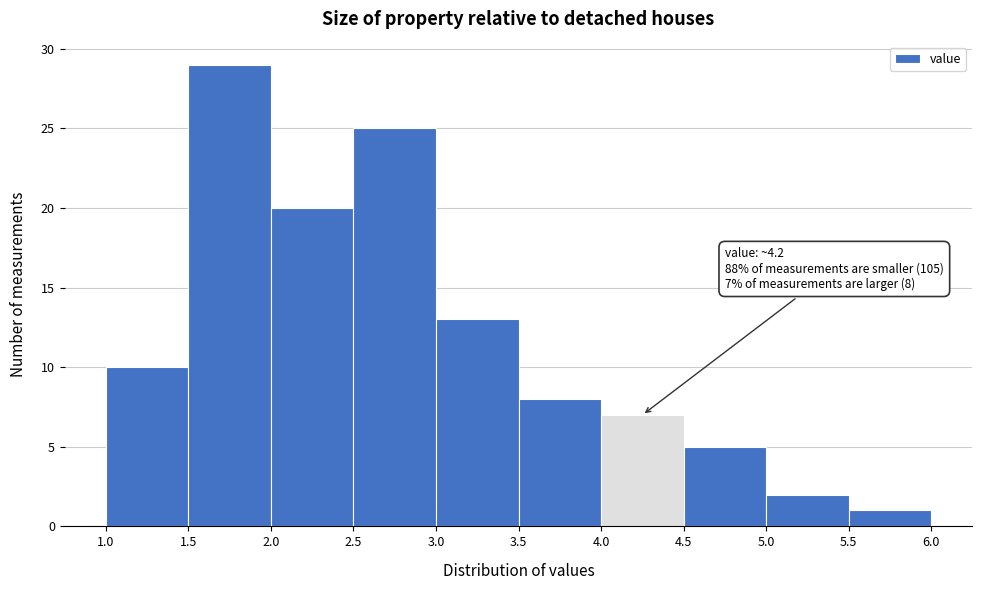

Over which range of the x-axis is the bar tallest?

1.5 to 2.0